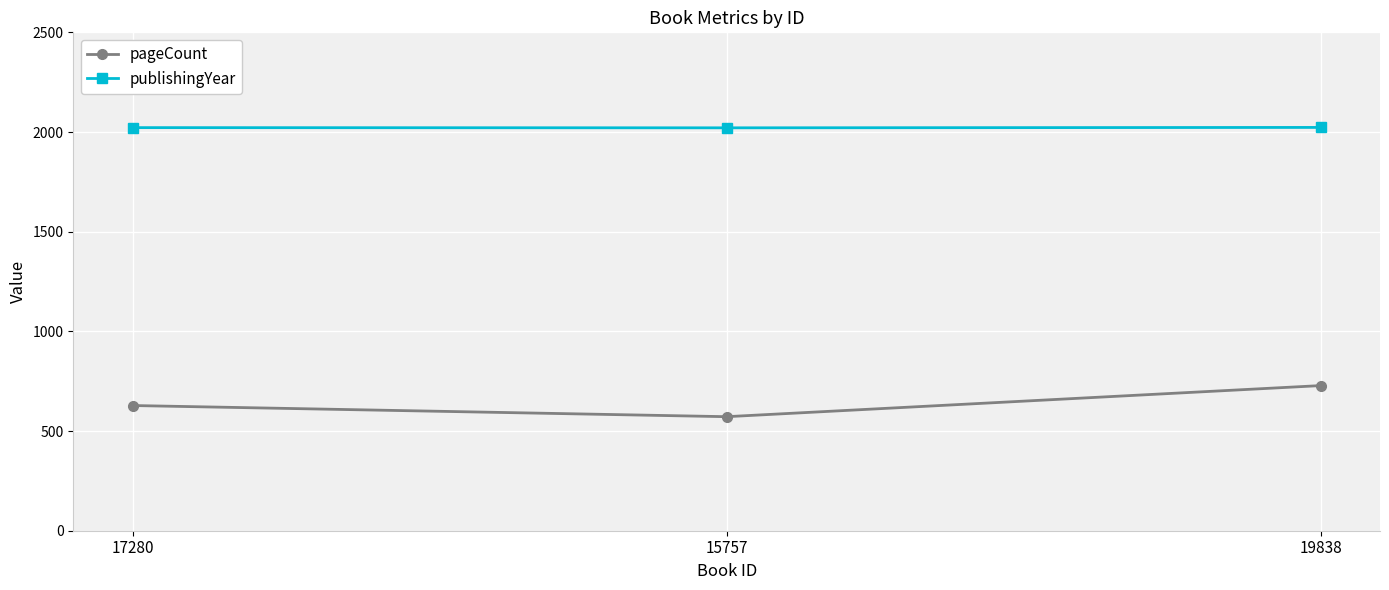

What is the value of the pageCount point at the 3rd from the left?

728